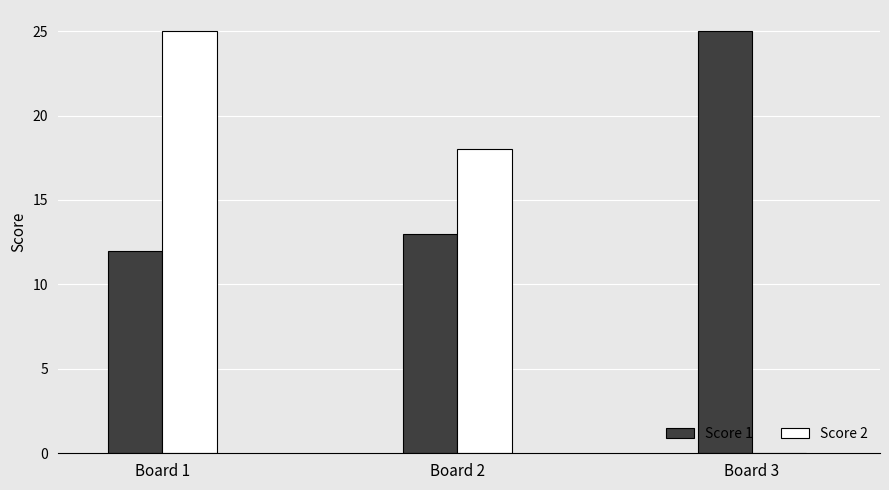

Which series changed the most between Board 1 and Board 3?

Score 2